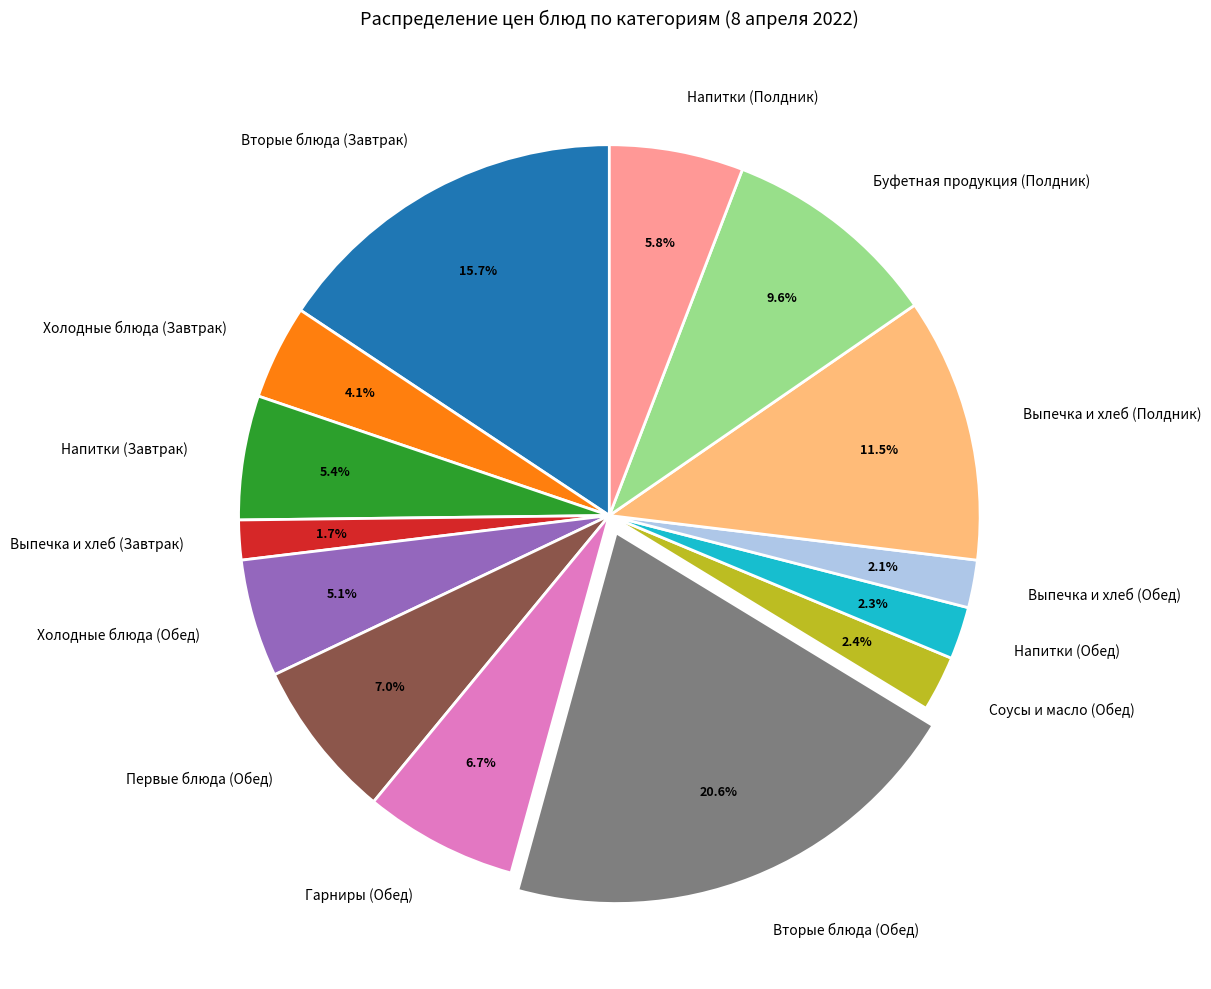

Does Гарниры (Обед) represent more than half of the total?

No